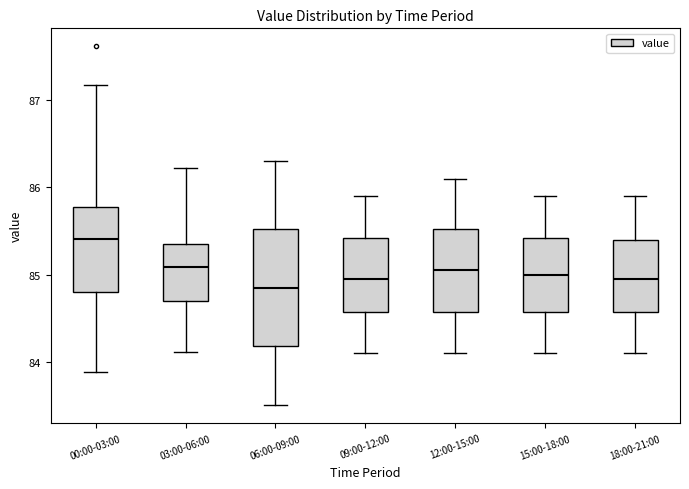

Which box is the tallest, from its lower edge to its upper edge?

06:00-09:00